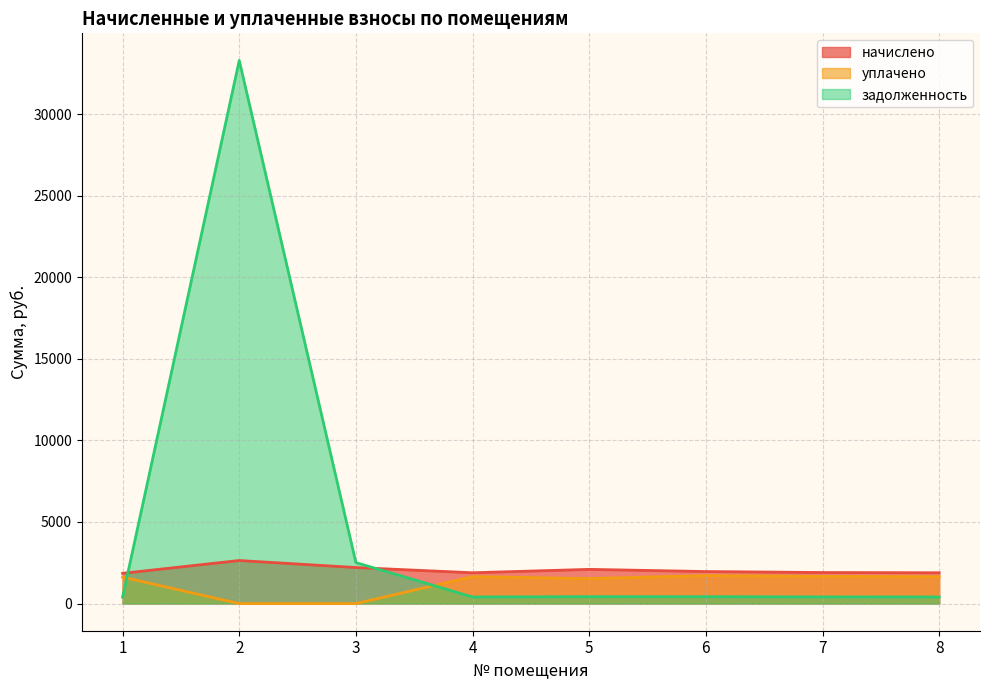

At how many categories does at least one series exceed 28164?

1